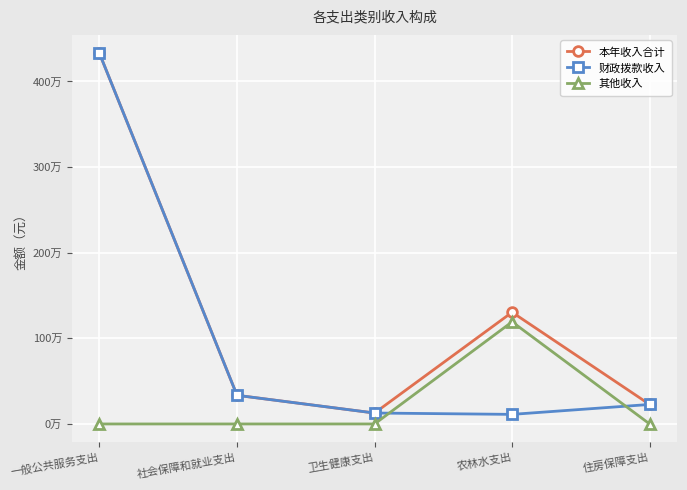

Rank the series by their maximum value, from lowest to highest.

其他收入, 本年收入合计, 财政拨款收入